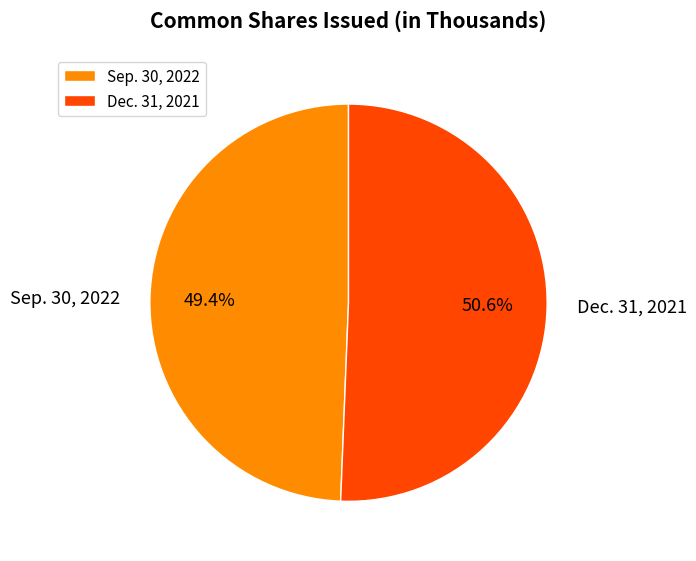

How many segments does this pie chart have?

2